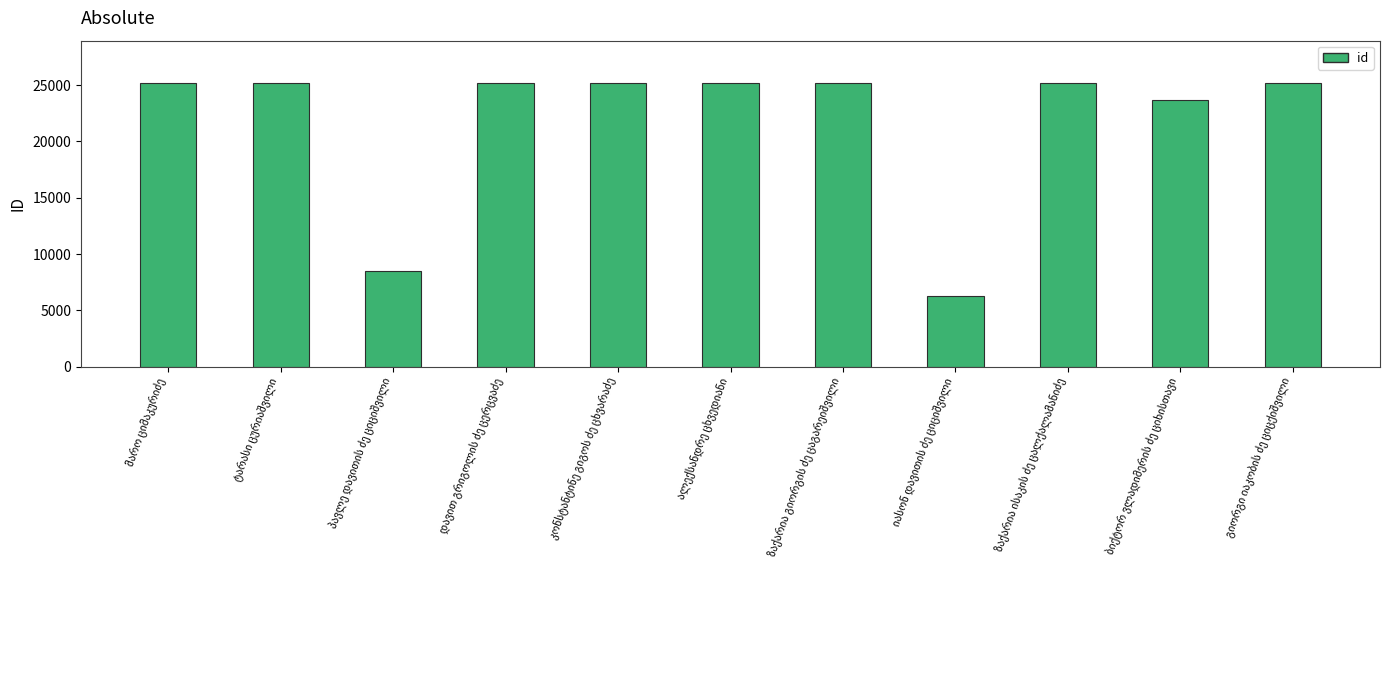

What is the minimum value shown in the chart?

6248